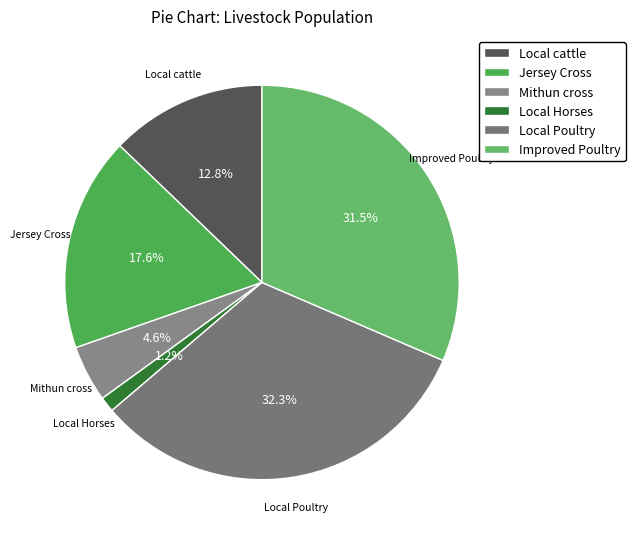

True or false: Local Poultry accounts for 32% of the total.

True